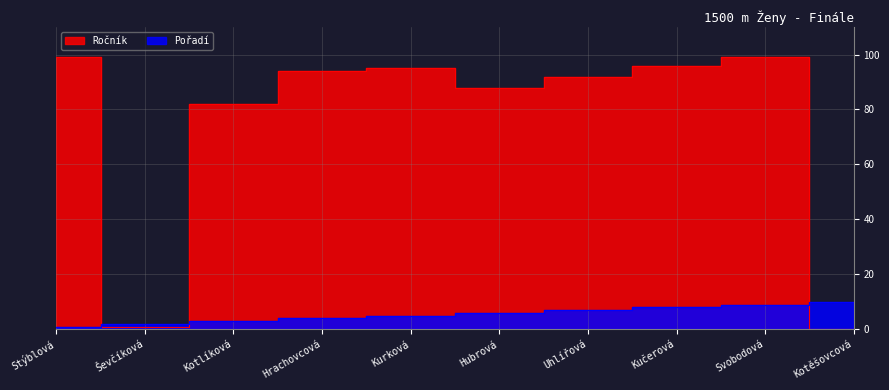

At which category is the sum across all series the highest?

Svobodová